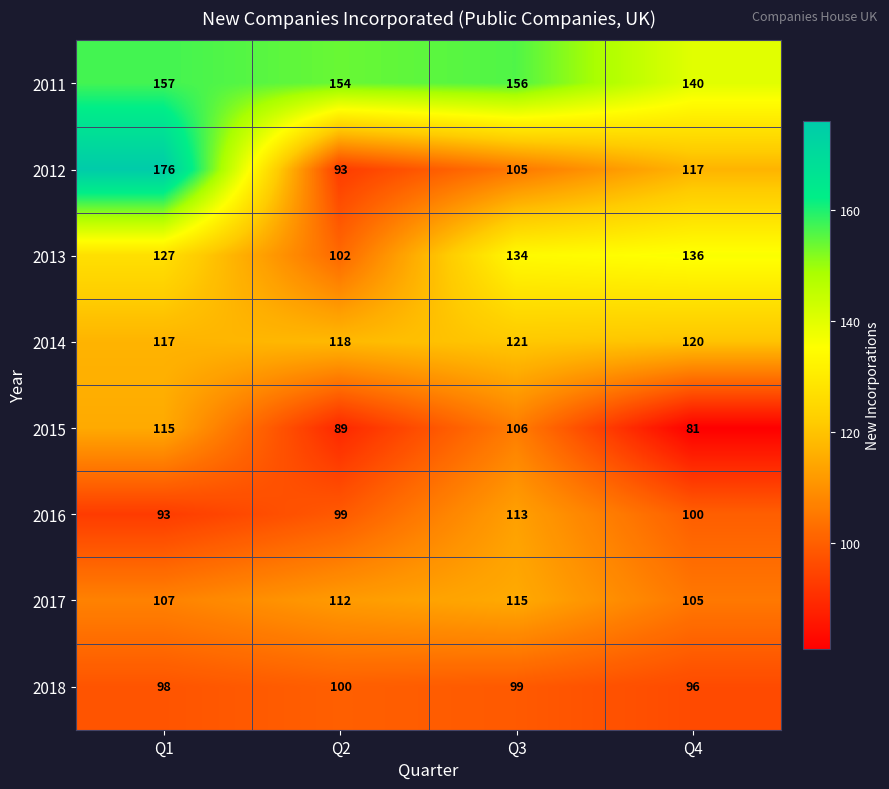

What is the difference between the second highest and minimum values in the 2014 series?

3